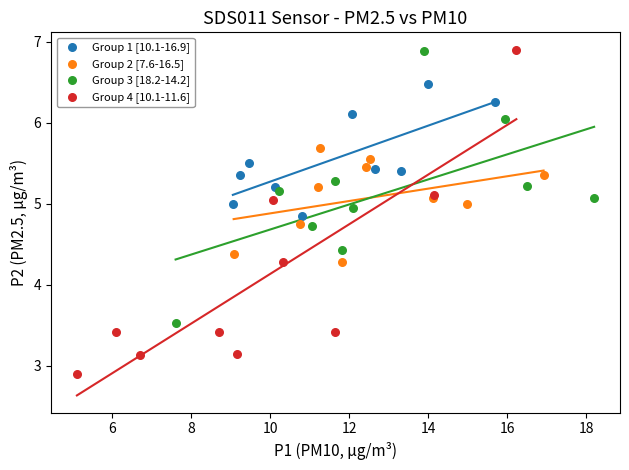

Which series contains the lowest Y value?

Group 4 [10.1-11.6]